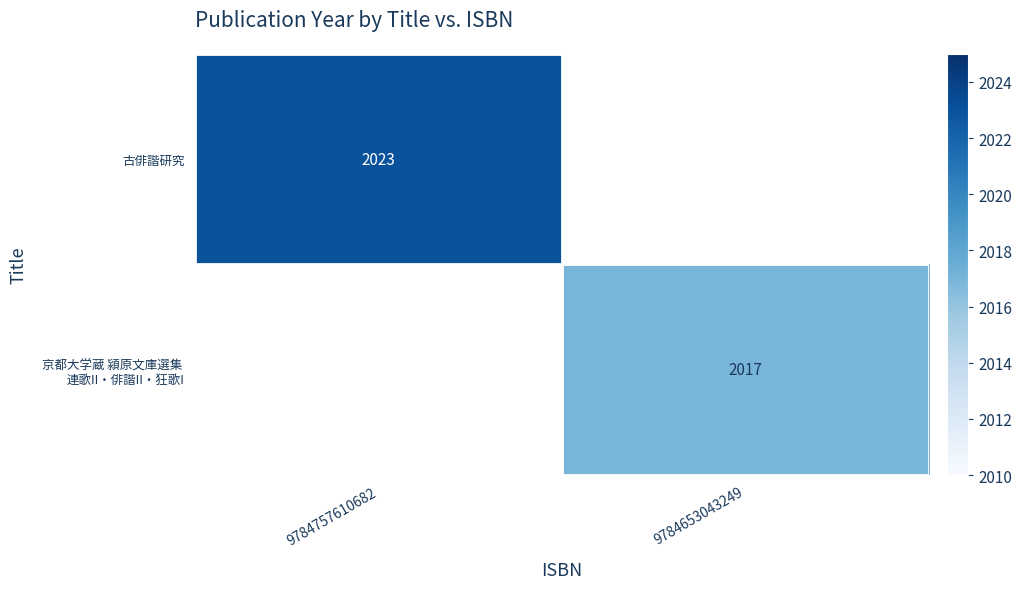

Which category has the lowest value across all series?

9784653043249